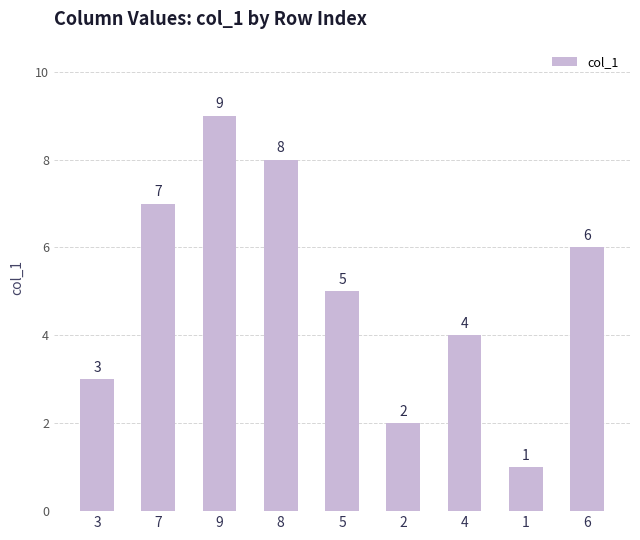

What is the label of the 6th bar from the right?

8